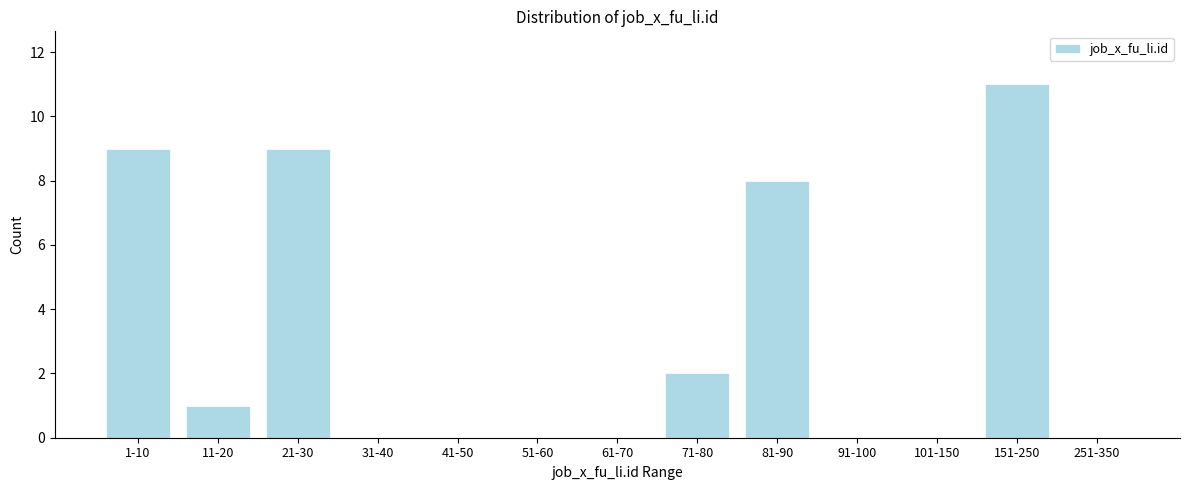

Reading right to left, transcribe all the data shown in this chart.

251-350=0	151-250=11	101-150=0	91-100=0	81-90=8	71-80=2	61-70=0	51-60=0	41-50=0	31-40=0	21-30=9	11-20=1	1-10=9